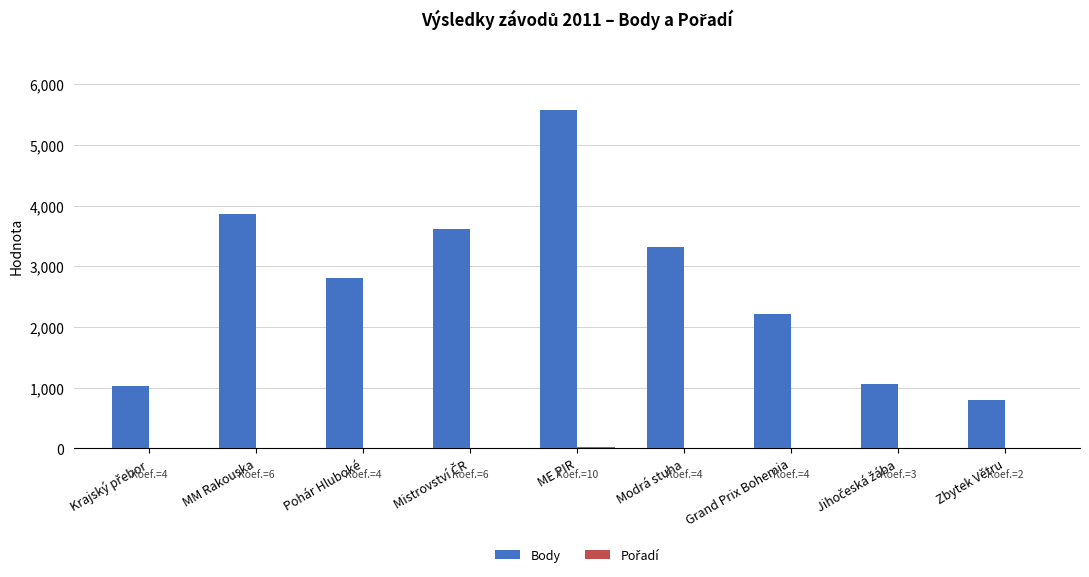

What is the average value of the Body series?

2699